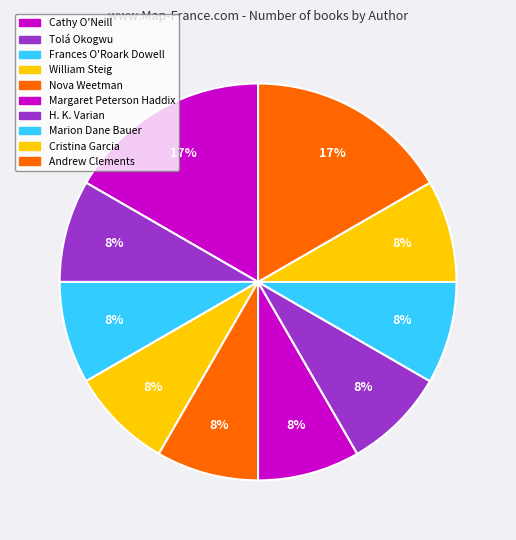

Is it true that Marion Dane Bauer is 8% of the pie?

True